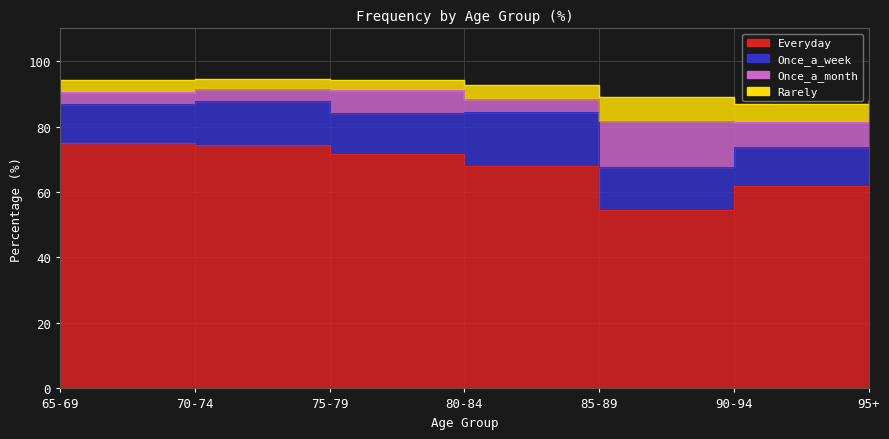

At how many categories does at least one series exceed 48?

7